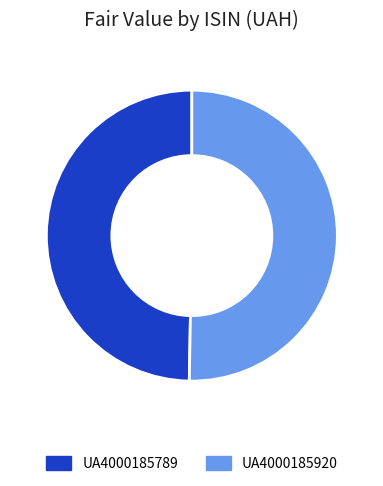

Rank the categories by value from lowest to highest.

UA4000185789, UA4000185920